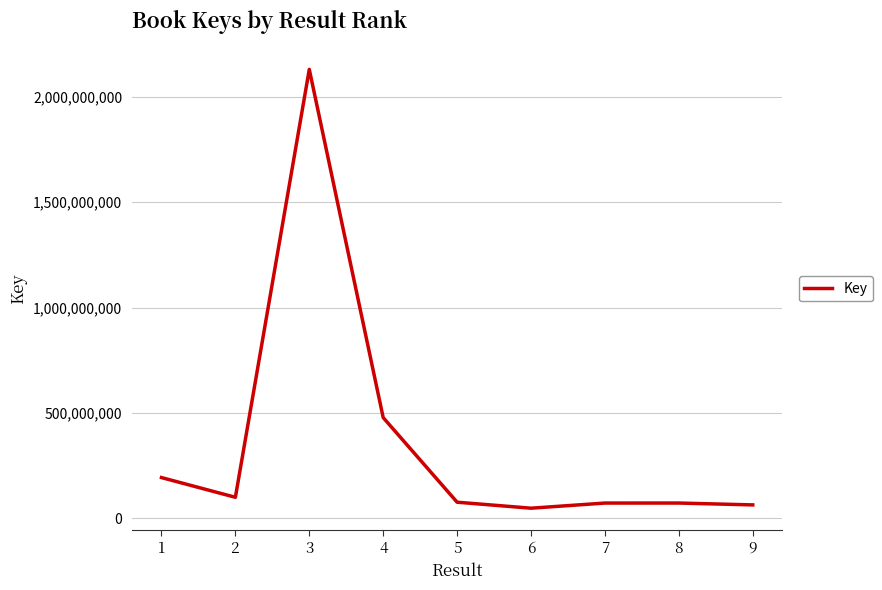

What is the smallest value displayed?

48618997